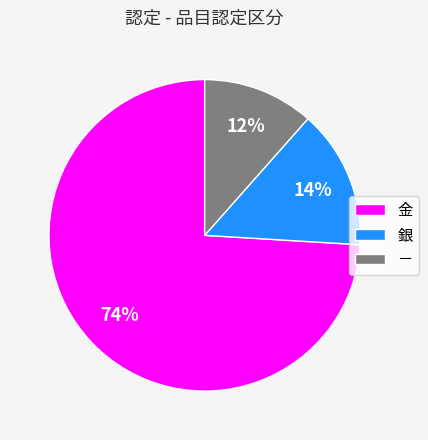

Rank the categories by value from lowest to highest.

－, 銀, 金